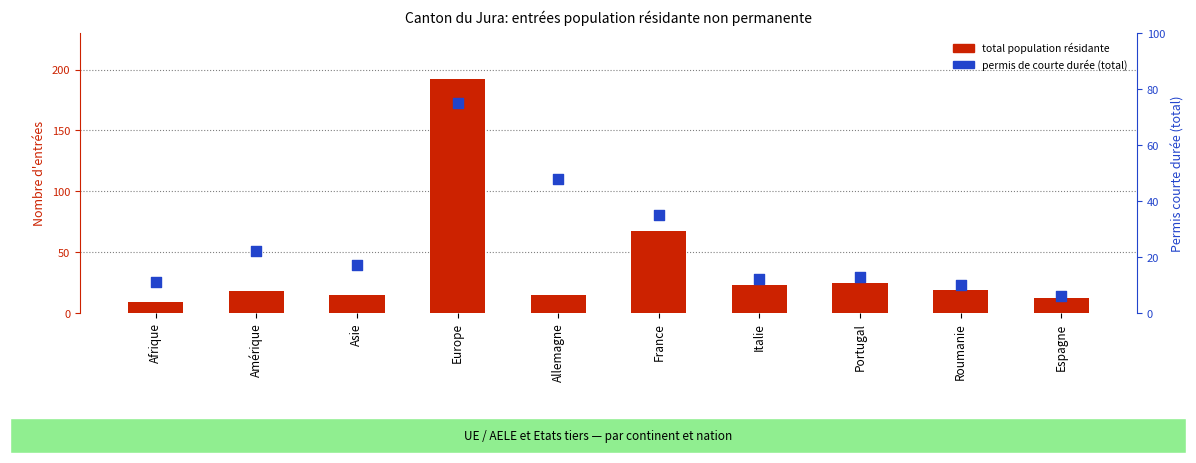

At which category is the sum across all series the highest?

Europe